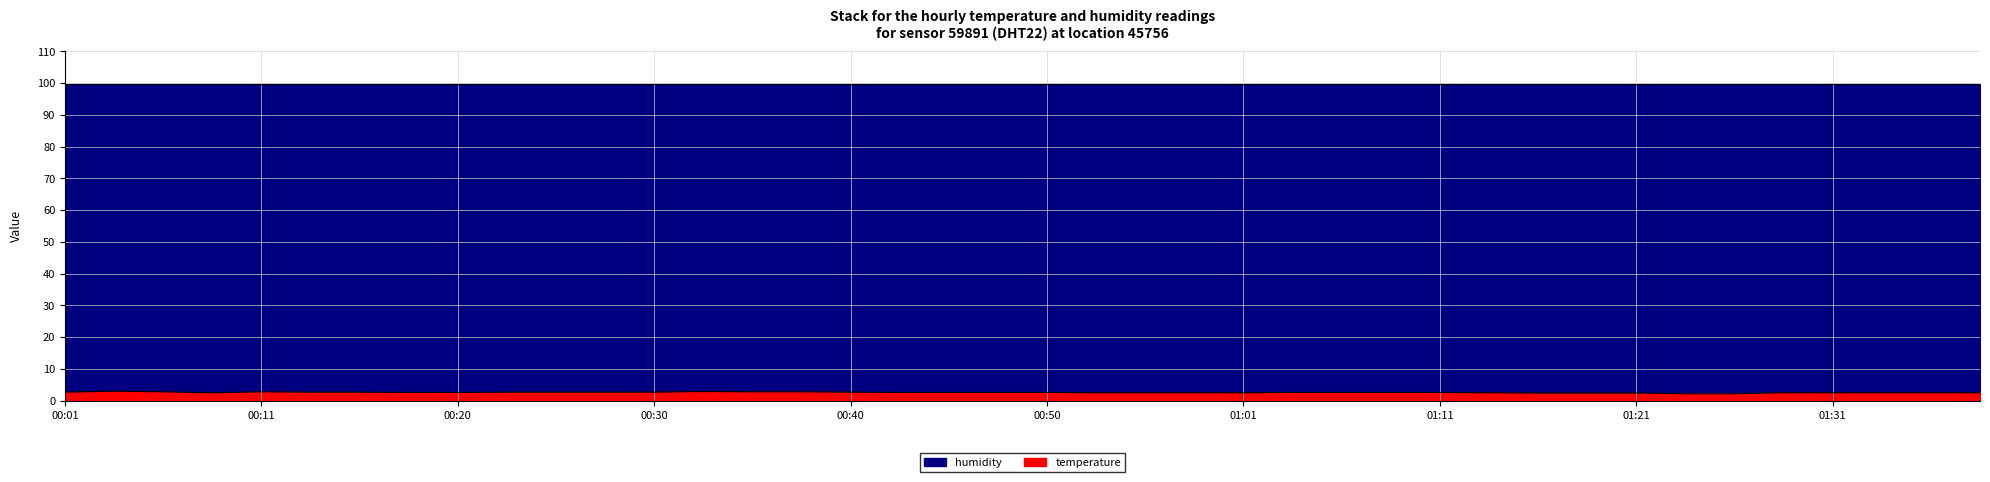

What is the change in value from 00:48 to 01:01?

-0.1